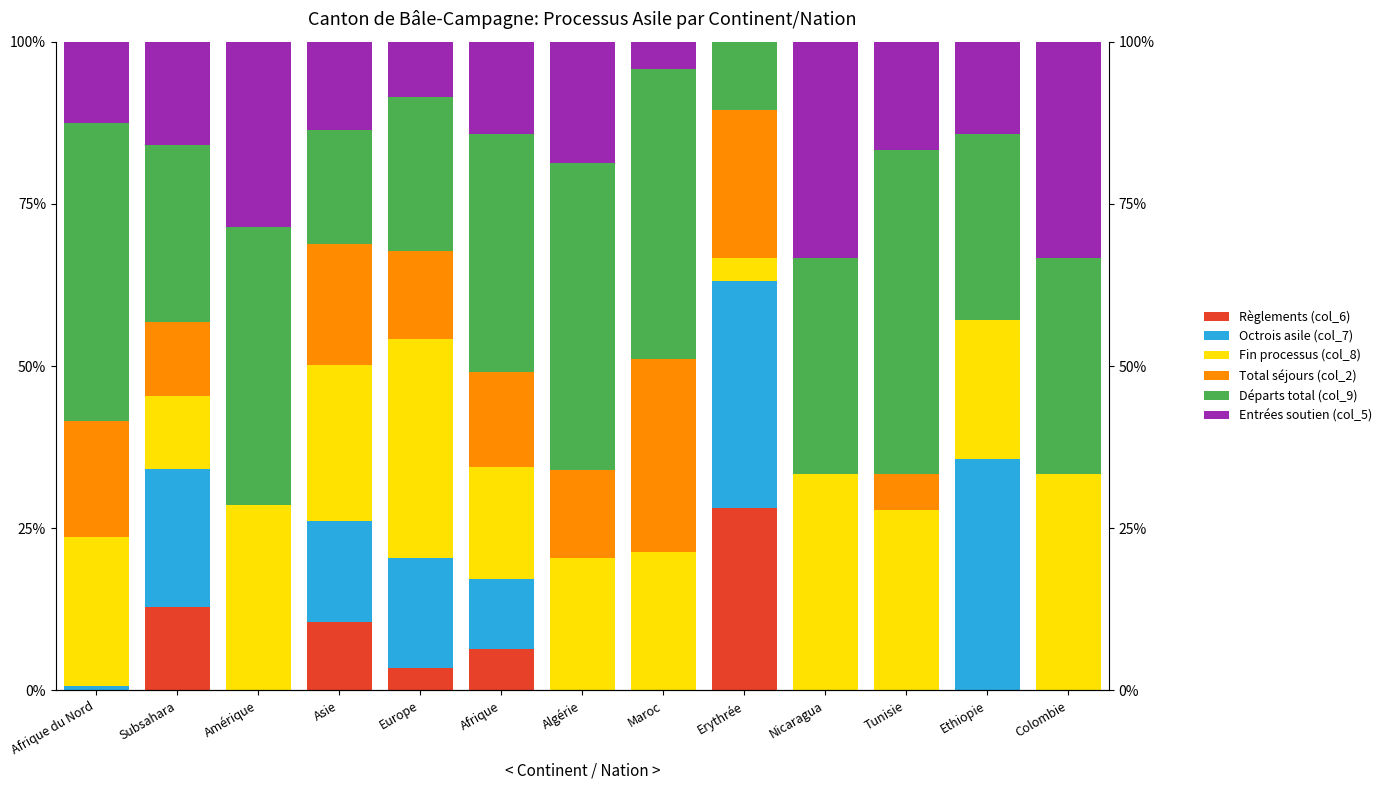

What is the spread (max minus min) of values at Afrique?

30.3